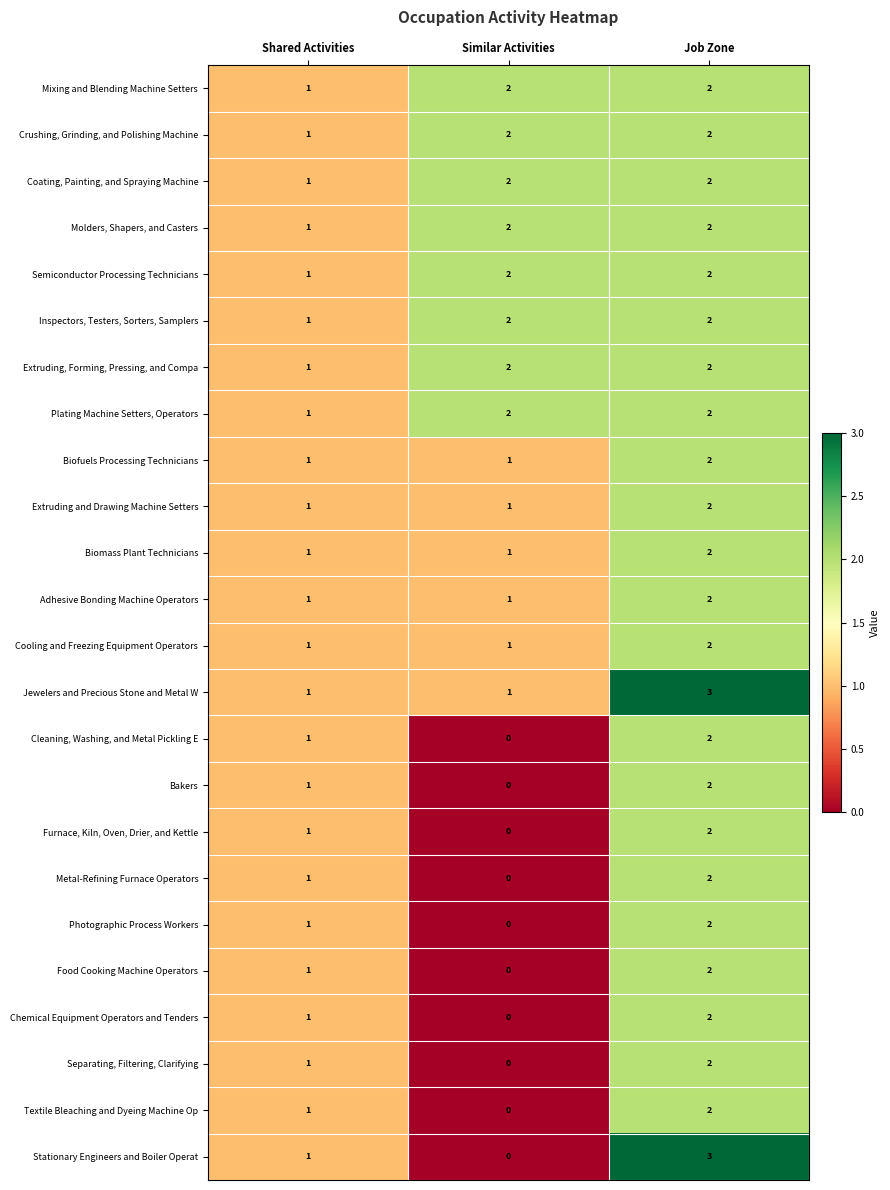

At how many categories does at least one series exceed 0?

3